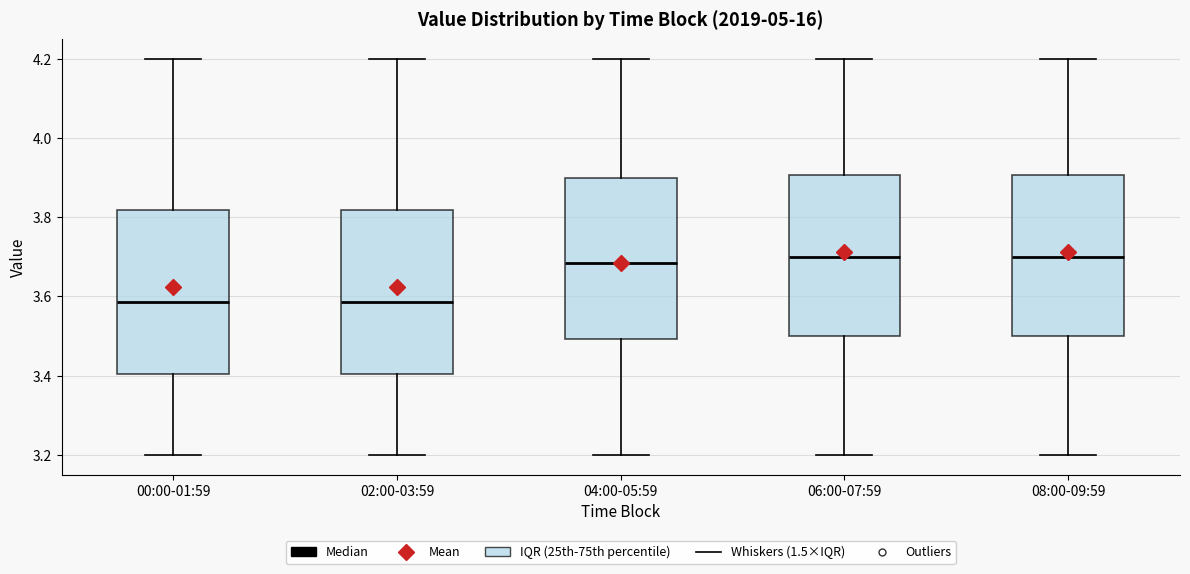

Reading left to right, read every box against the y-axis: the position of its median line, the range the box covers, and the ends of its whiskers. The values are not printed on the chart, so give them approximately, as read against the axis.

00:00-01:59: median 3.58, box 3.40 to 3.82, whiskers 3.20 to 4.20
02:00-03:59: median 3.58, box 3.40 to 3.82, whiskers 3.20 to 4.20
04:00-05:59: median 3.68, box 3.50 to 3.90, whiskers 3.20 to 4.20
06:00-07:59: median 3.70, box 3.50 to 3.90, whiskers 3.20 to 4.20
08:00-09:59: median 3.70, box 3.50 to 3.90, whiskers 3.20 to 4.20